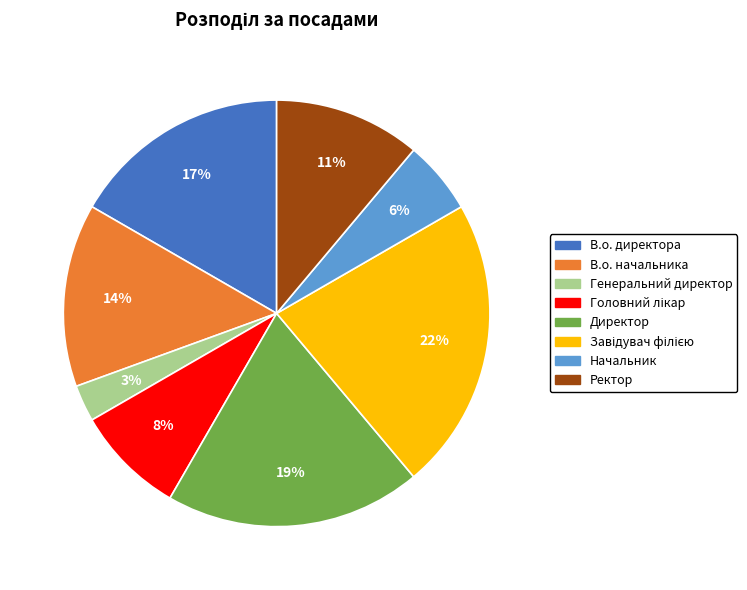

How many slices are in this pie chart?

8